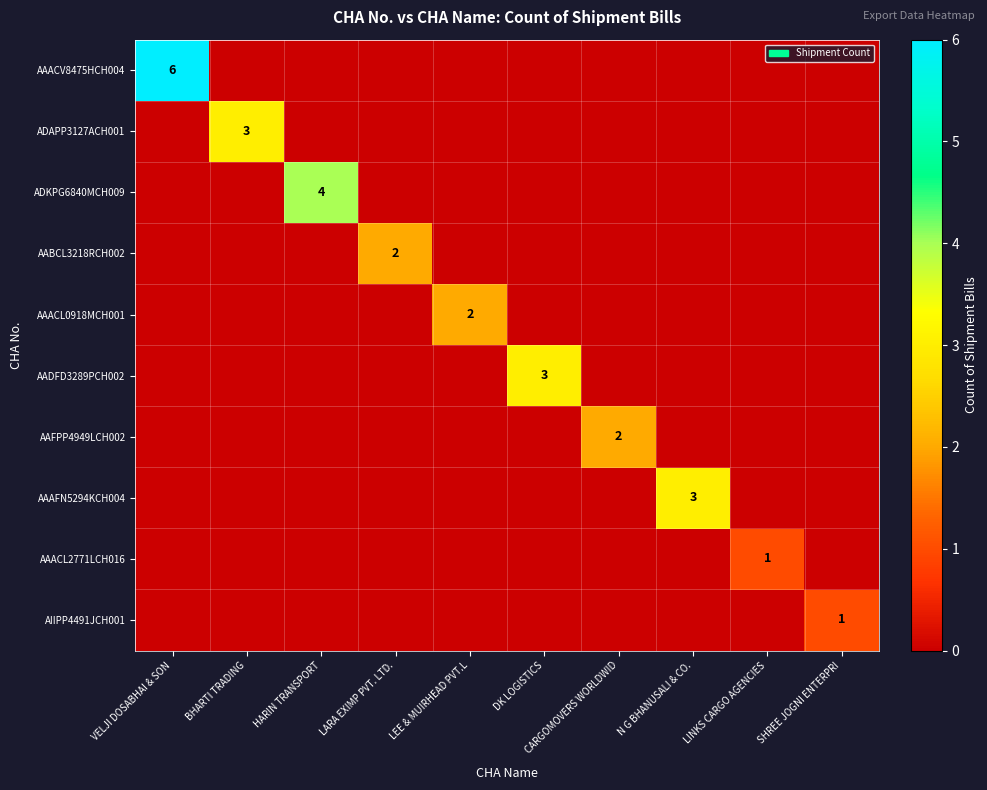

How many data points does each series have?

10